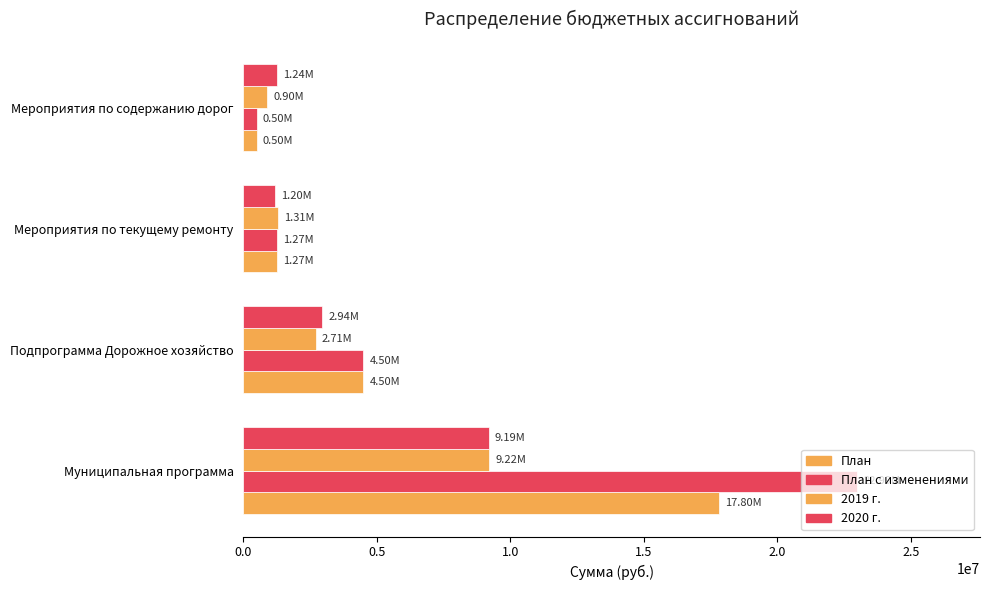

Count the number of categories in the chart.

4